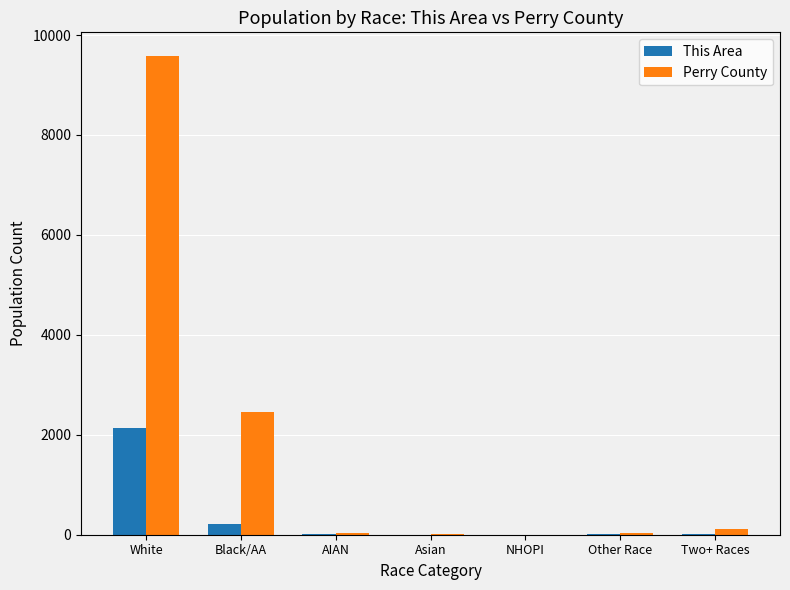

Is it true that Perry County equals 122 at Two+ Races?

True